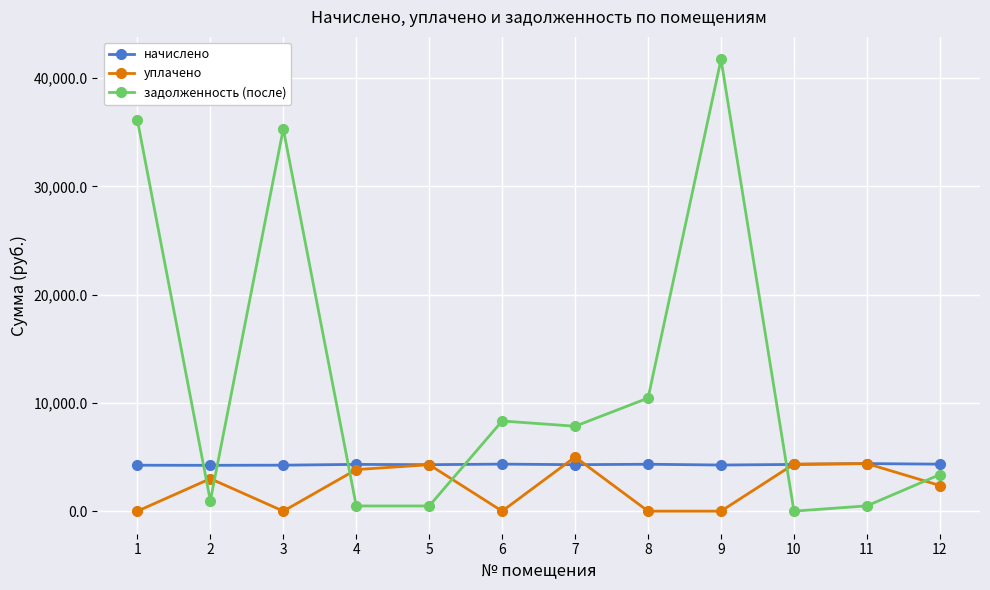

Where do задолженность (после) and уплачено first cross each other?

1 and 2